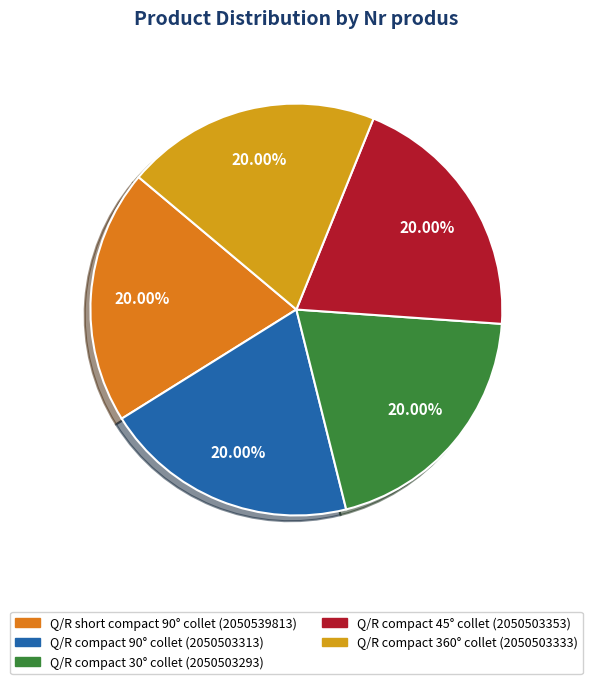

Is there any slice that represents more than half of the pie?

No